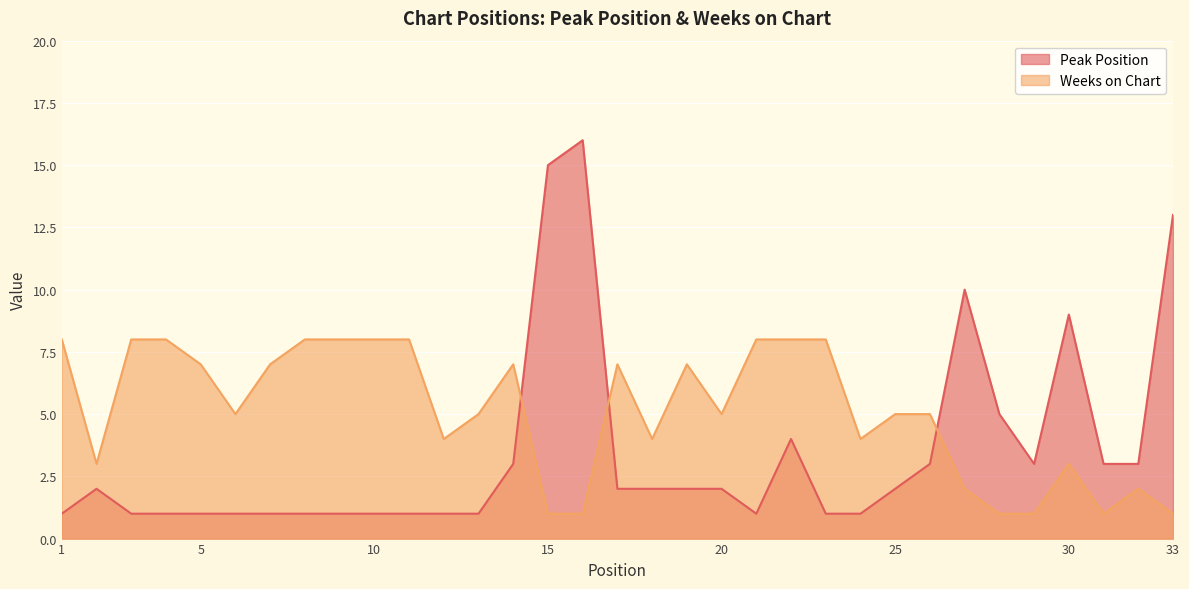

Is it true that Peak Position equals 2 at 9?

False